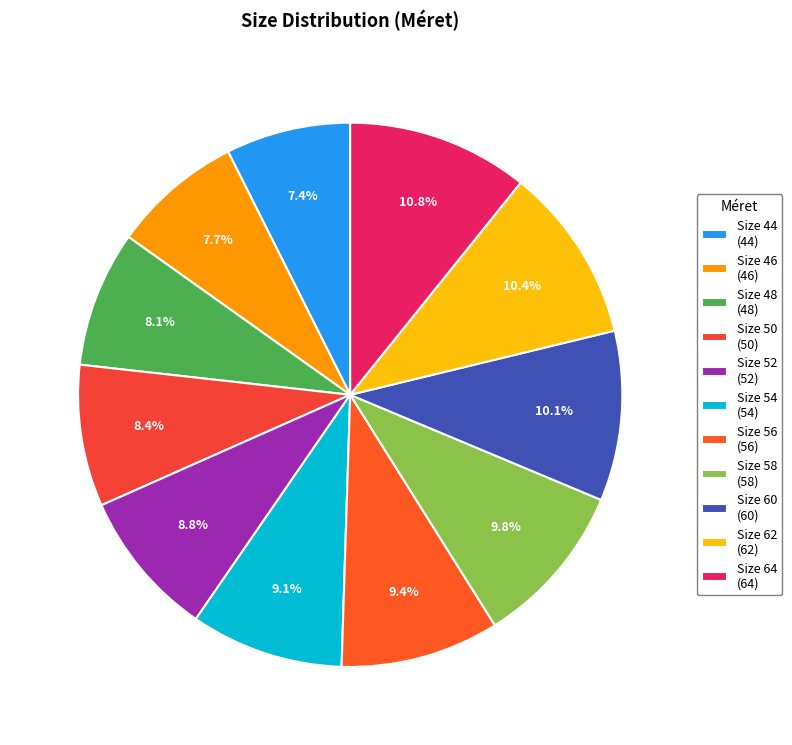

Which category has the smallest portion of the pie?

44